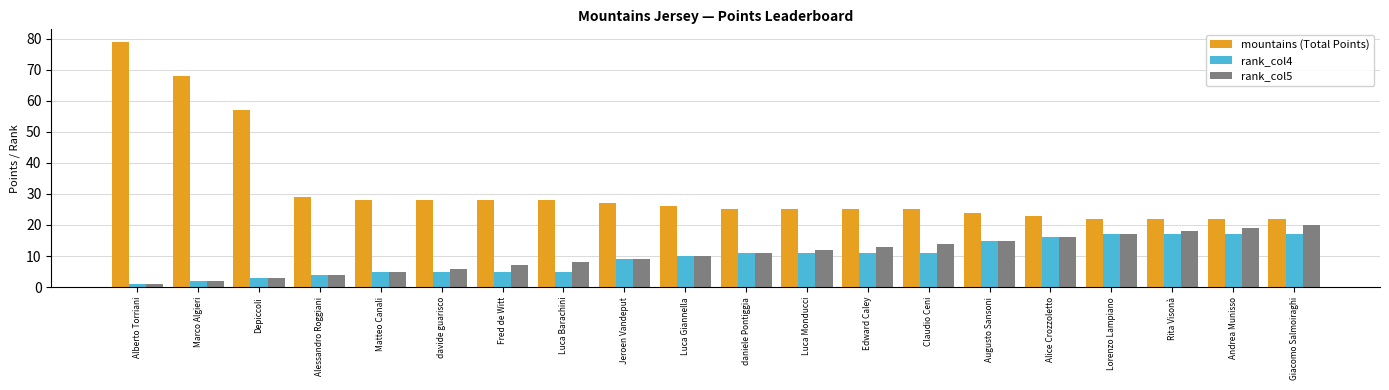

Count the number of categories in the chart.

20